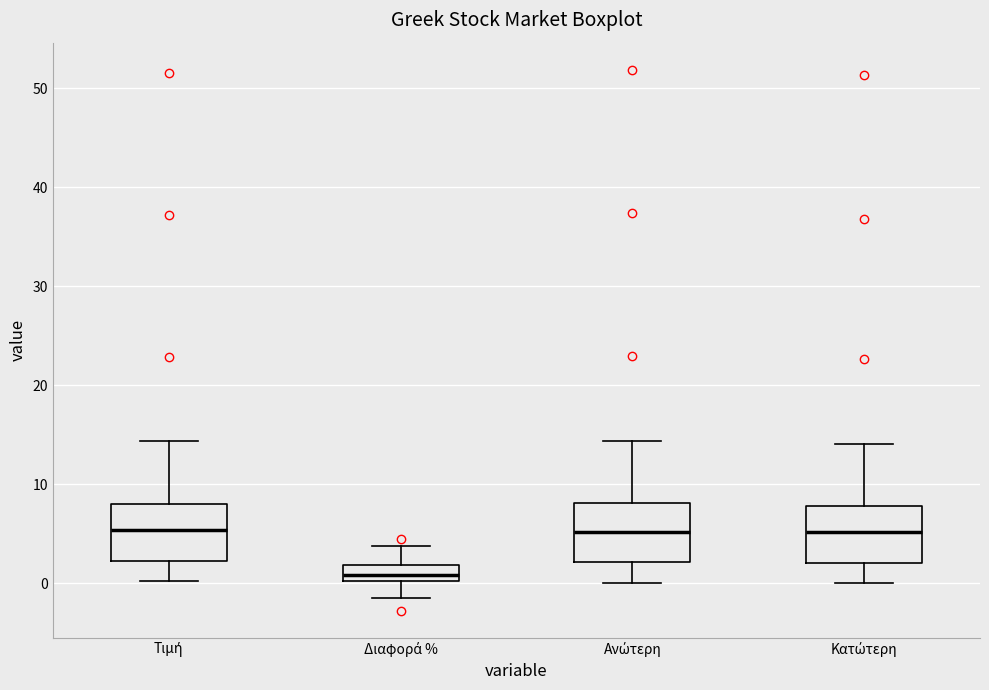

Reading left to right, read every box against the y-axis: the position of its median line, the range the box covers, and the ends of its whiskers. The values are not printed on the chart, so give them approximately, as read against the axis.

Τιμή: median 5, box 2 to 8, whiskers 0 to 14
Διαφορά %: median 1, box 0 to 2, whiskers -1 to 4
Ανώτερη: median 5, box 2 to 8, whiskers 0 to 14
Κατώτερη: median 5, box 2 to 8, whiskers 0 to 14